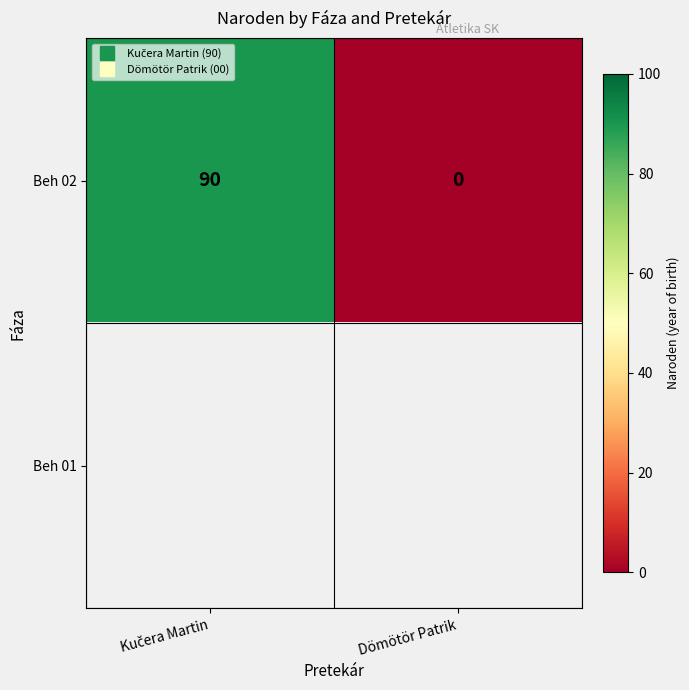

The value of Beh 02 at Kučera Martin is 90.0. True or false?

True